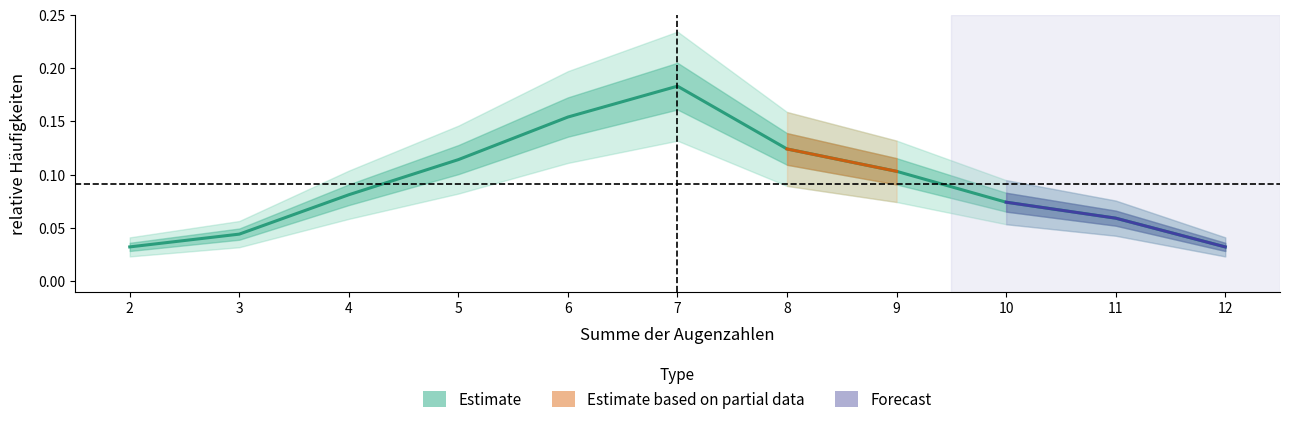

Where is the data nearest to the value 0?

2